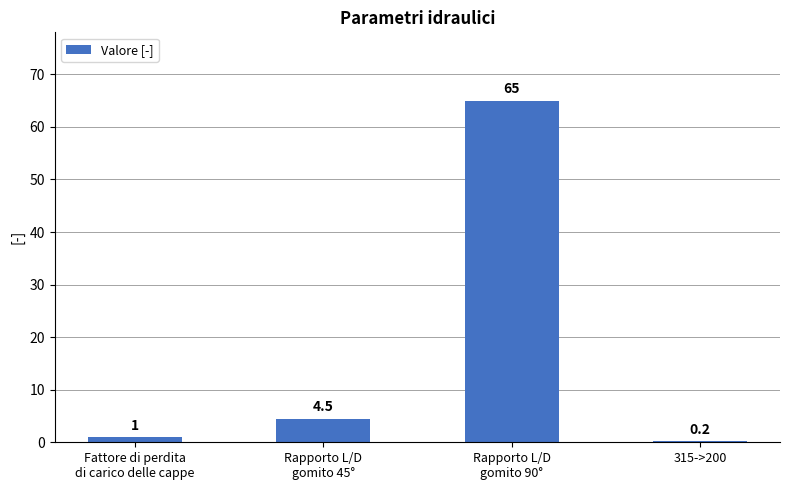

Read the value at Fattore di perdita
di carico delle cappe.

1.0